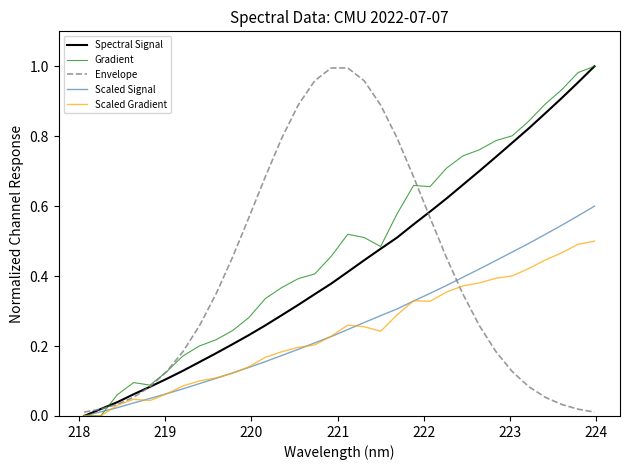

Which series has the largest total across all categories?

Gradient